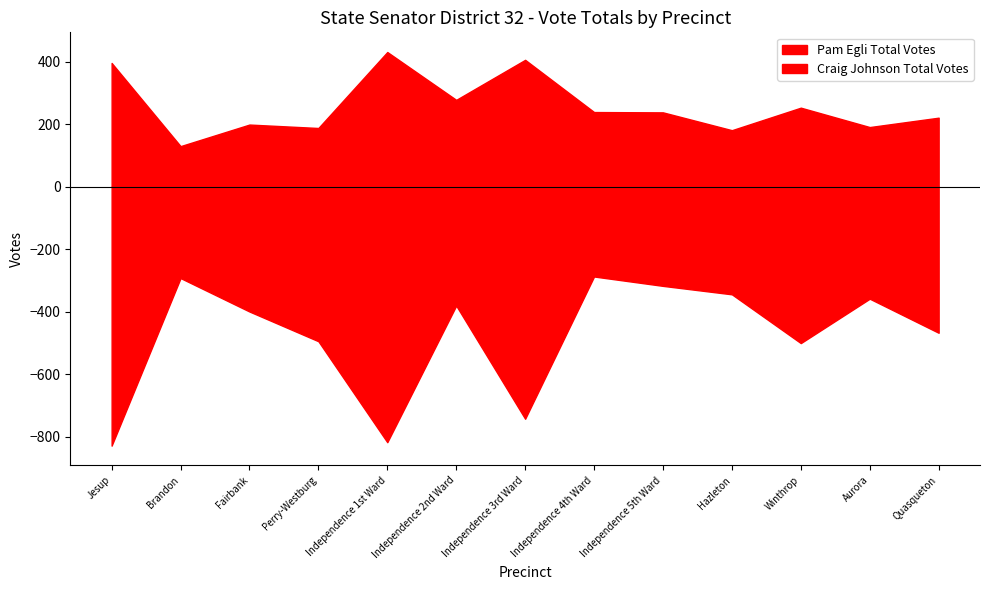

Where is Craig Johnson Total Votes nearest to the value 557?

Winthrop